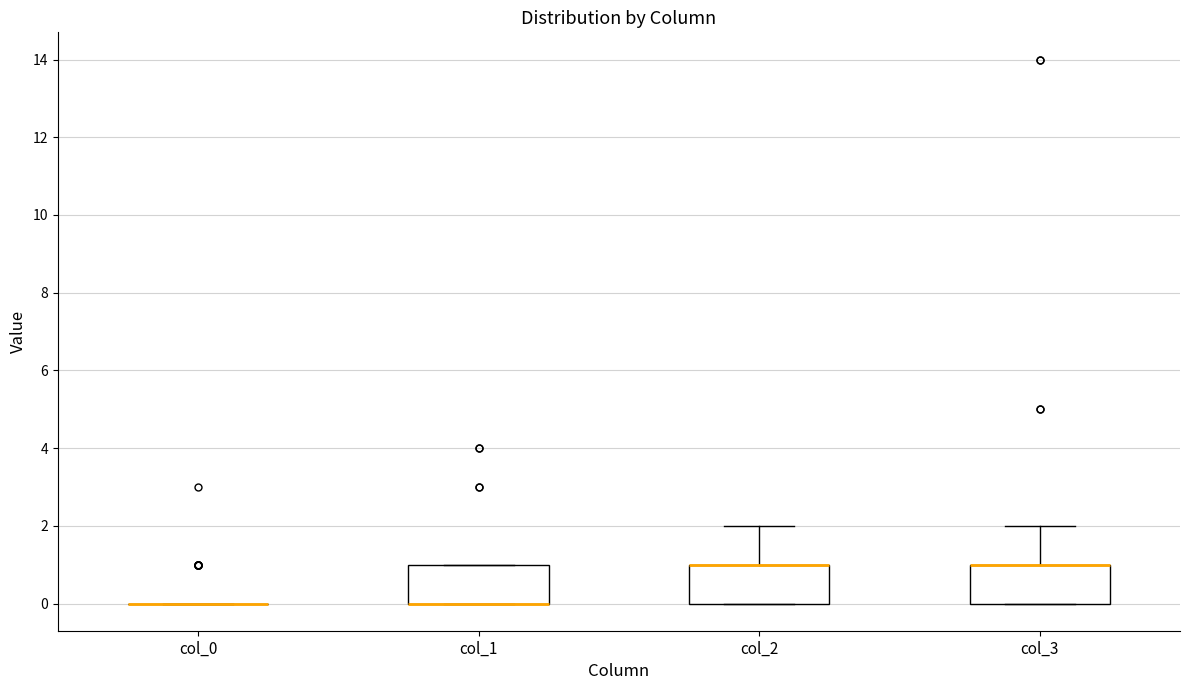

Reading left to right, transcribe this box plot: for each box, give where its median line is, the range the box spans, and where its two whiskers end, as read against the y-axis. The values are not printed on the chart, so give them approximately, as read against the axis.

col_0: box collapsed to a line at 0, whiskers 0 to 0
col_1: median 0 (drawn on the box's lower edge), box 0 to 1, whiskers 0 to 1
col_2: median 1 (drawn on the box's upper edge), box 0 to 1, whiskers 0 to 2
col_3: median 1 (drawn on the box's upper edge), box 0 to 1, whiskers 0 to 2